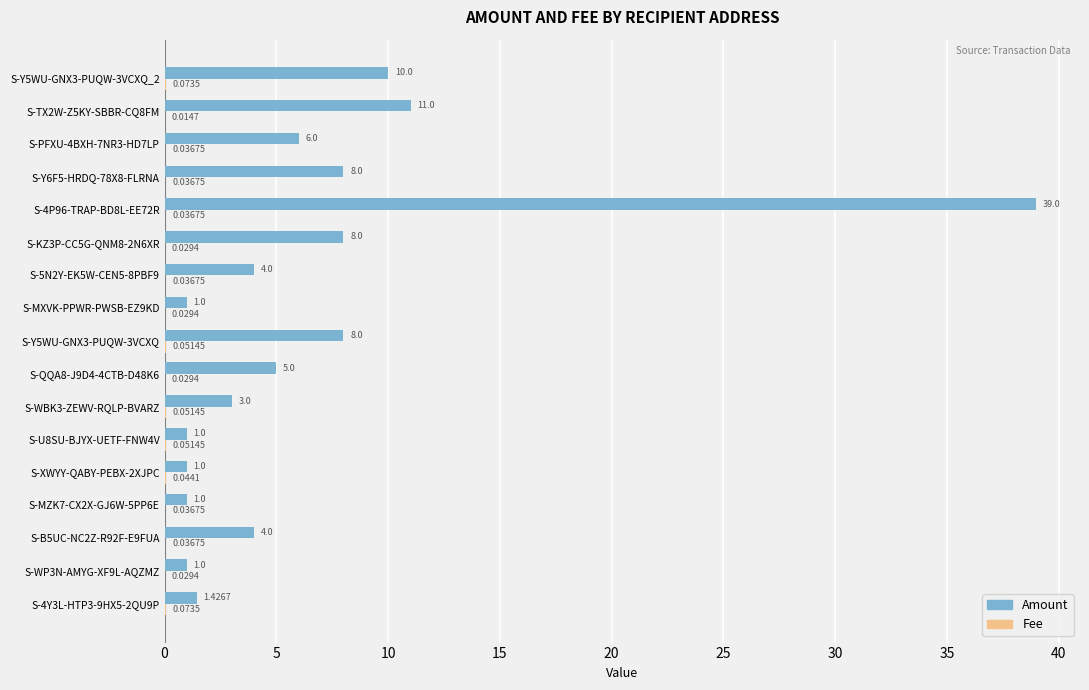

Which series changed the most between S-U8SU-BJYX-UETF-FNW4V and S-Y5WU-GNX3-PUQW-3VCXQ_2?

Amount